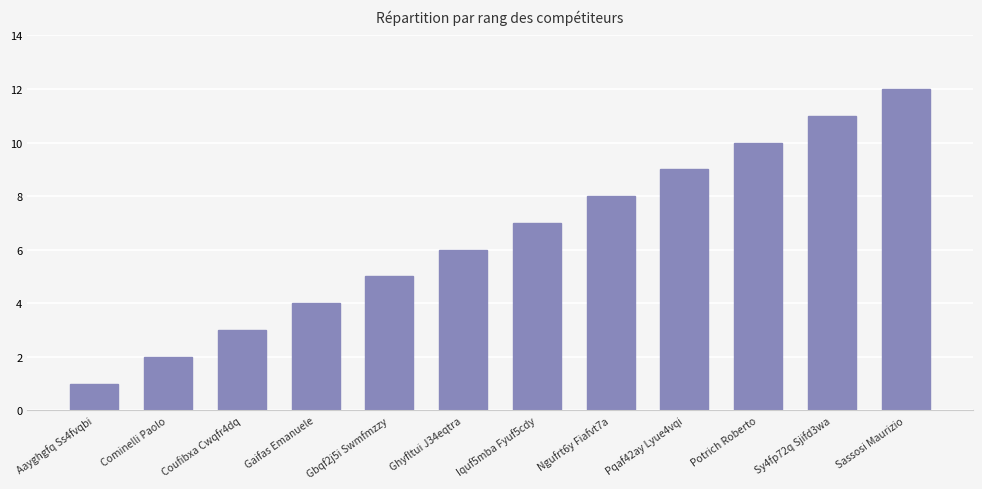

Reading left to right, transcribe all the data shown in this chart.

Aayghgfq Ss4fvqbi=1	Cominelli Paolo=2	Coufibxa Cwqfr4dq=3	Gaifas Emanuele=4	Gbqf2j5i Swmfmzzy=5	Ghyfltui J34eqtra=6	Iquf5mba Fyuf5cdy=7	Ngufrt6y Fiafvt7a=8	Pqaf42ay Lyue4vqi=9	Potrich Roberto=10	Sy4fp72q Sjifd3wa=11	Sassosi Maurizio=12